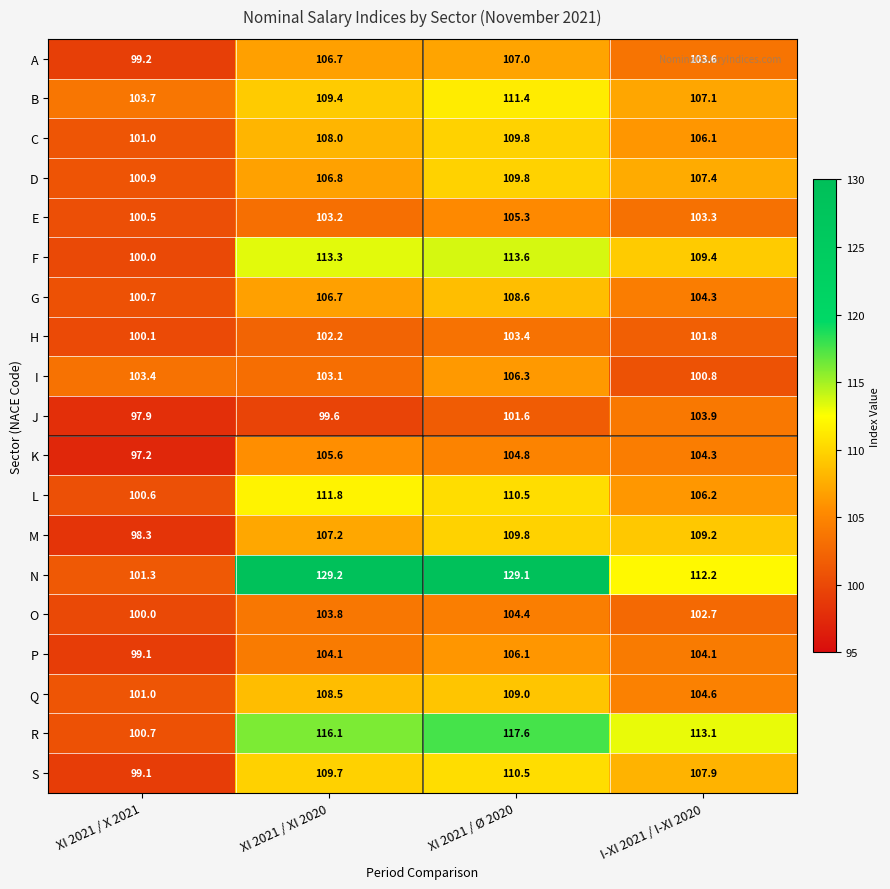

The O series shows 103.8 at XI 2021 / XI 2020. True or false?

True